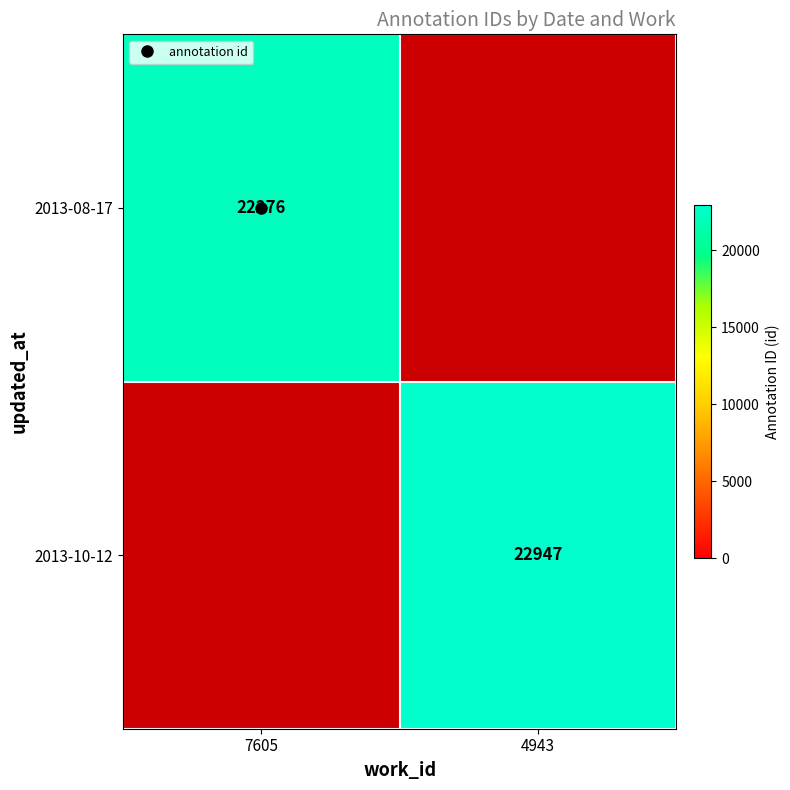

Is it true that 2013-08-17 equals 22276.0 at 7605?

True